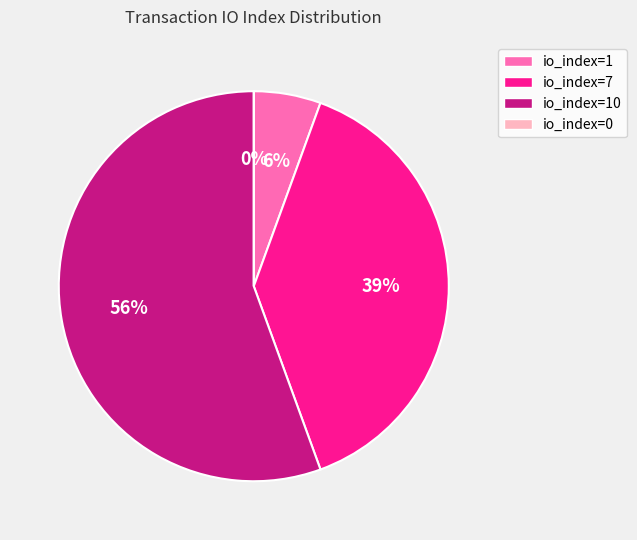

How many slices are in this pie chart?

4